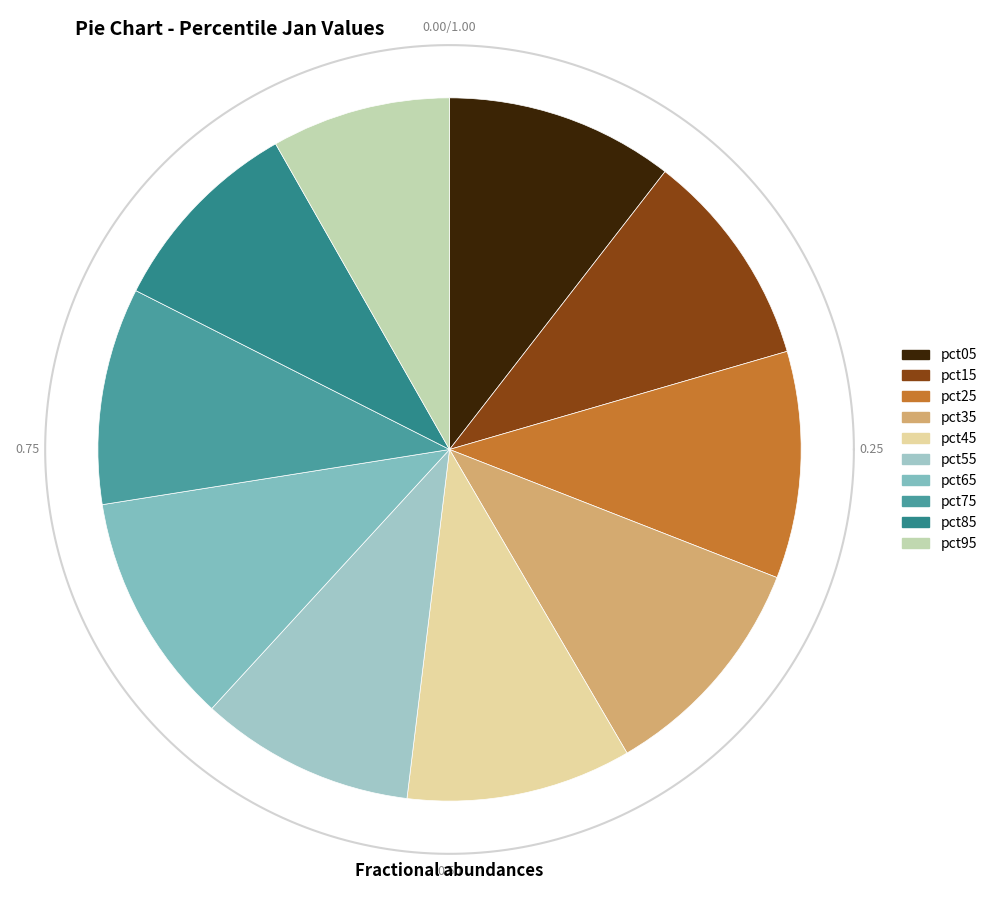

How much of the chart is everything except pct35?

89.4%